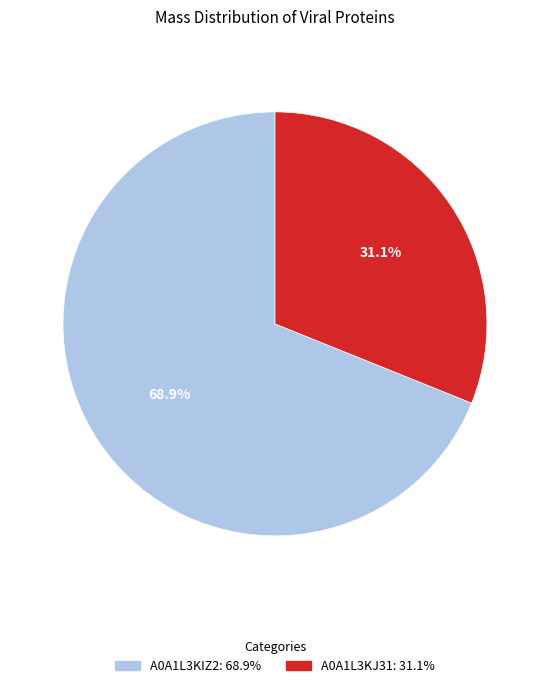

To the nearest percent, what percentage of the pie is A0A1L3KIZ2?

69%